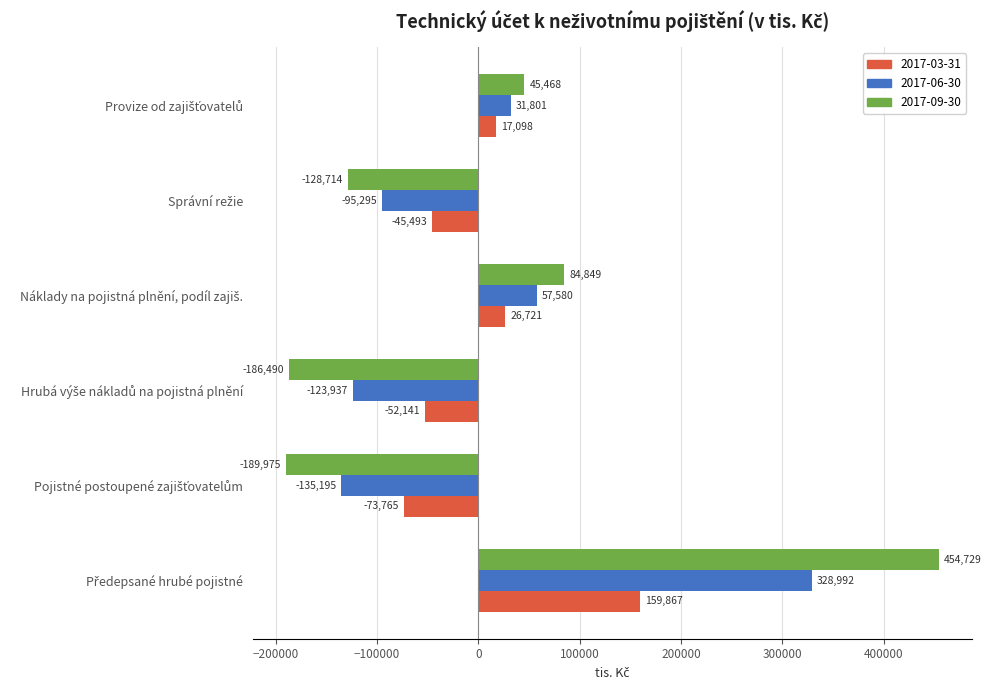

Which series has the largest total across all categories?

2017-09-30